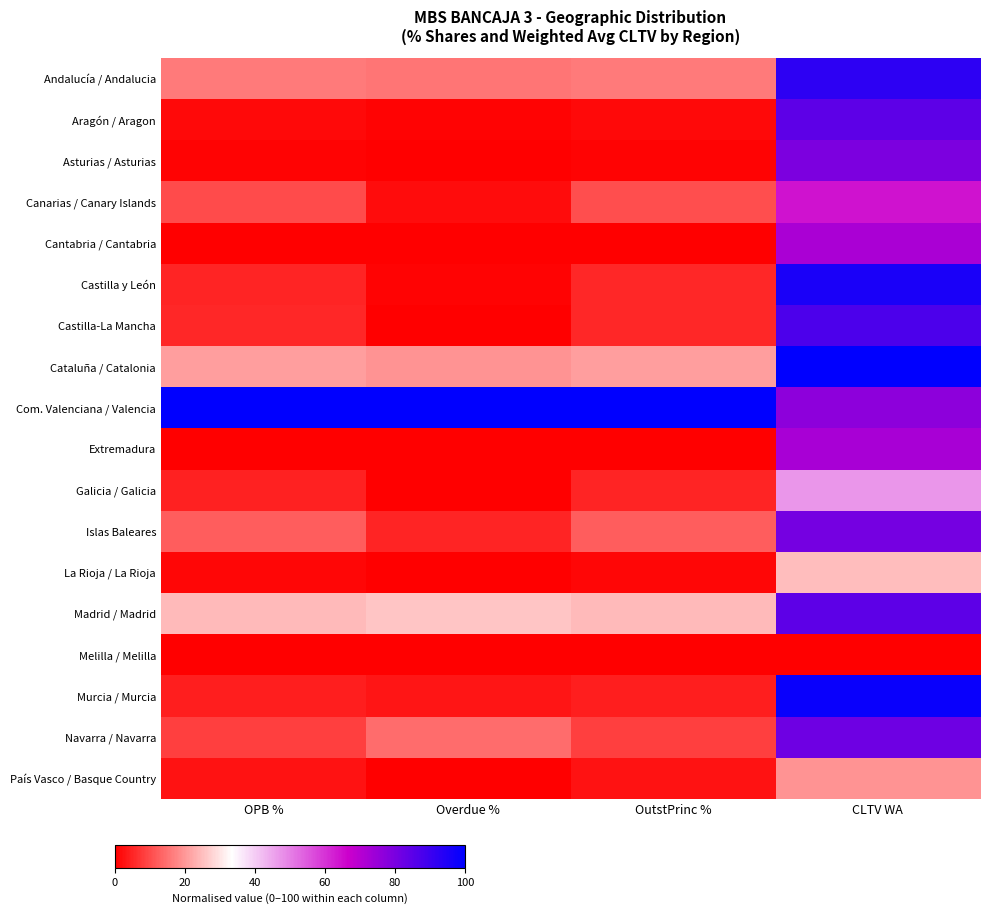

What is the maximum value shown in the chart?

100.0